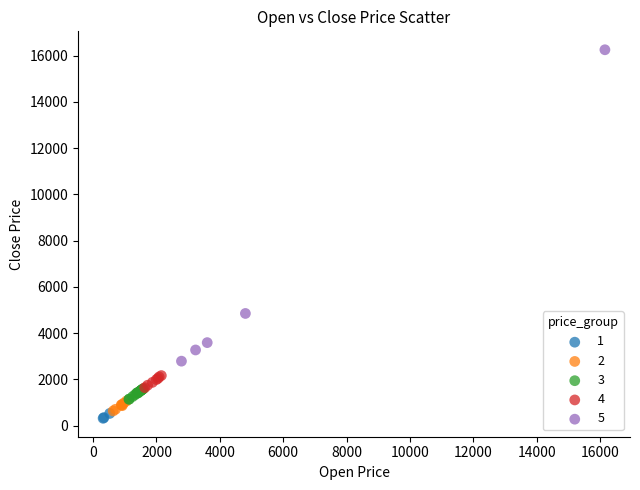

Which series reaches the maximum Y coordinate?

5